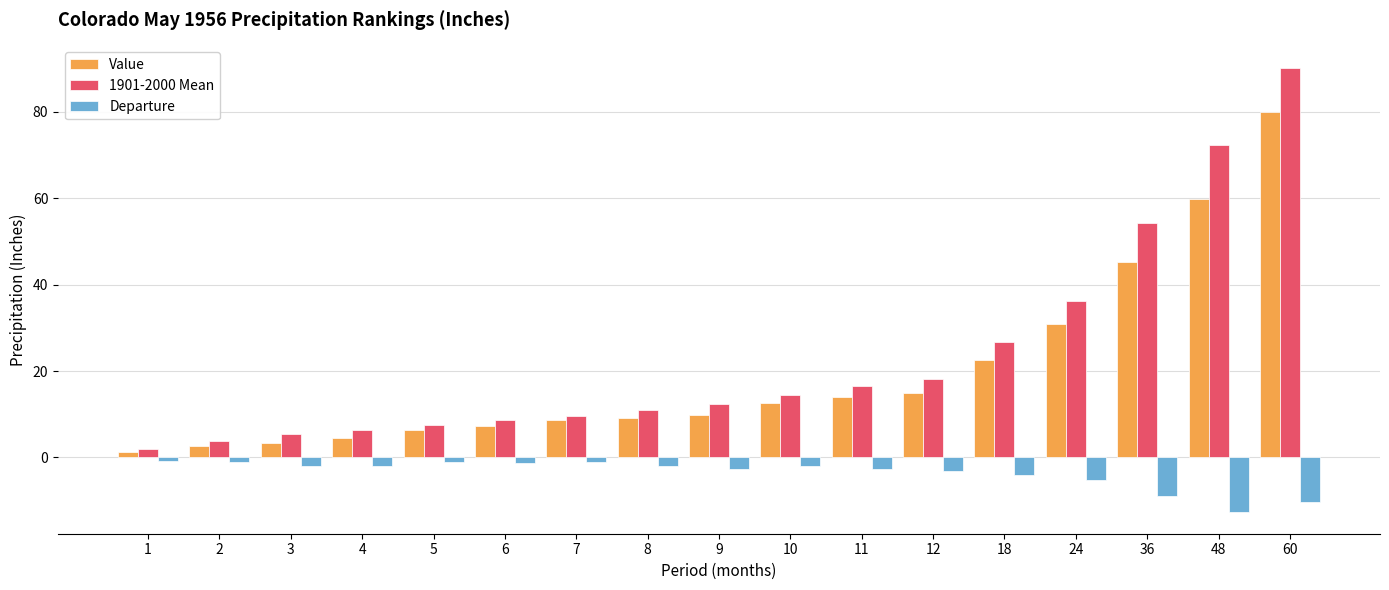

How many bars are there in total?

51